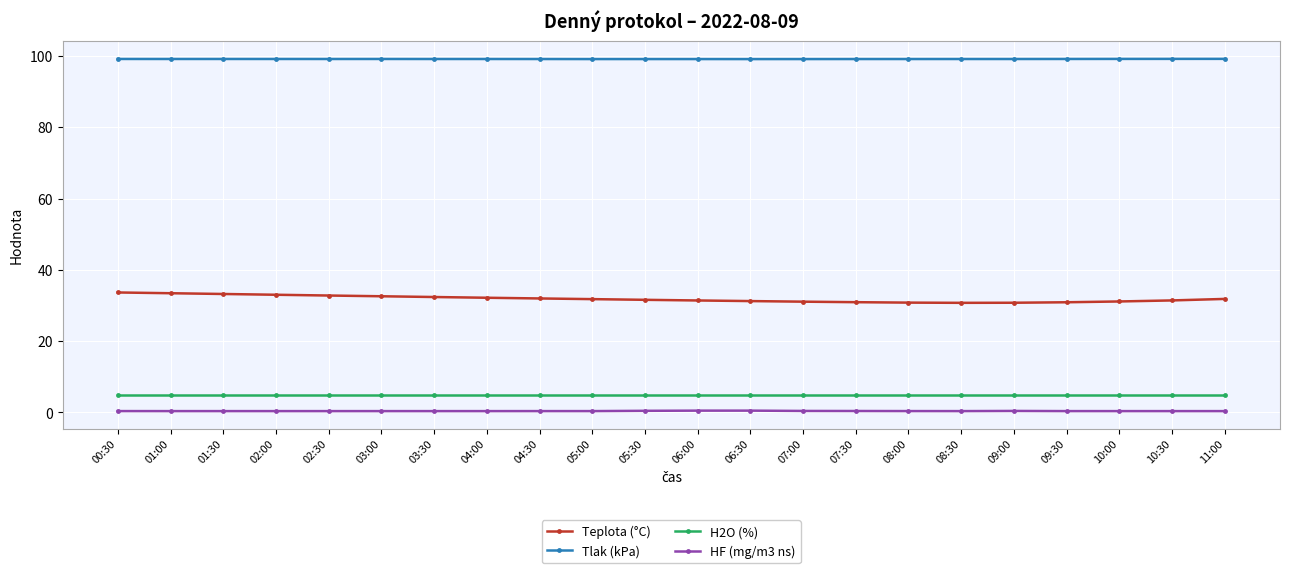

Count the number of categories in the chart.

22